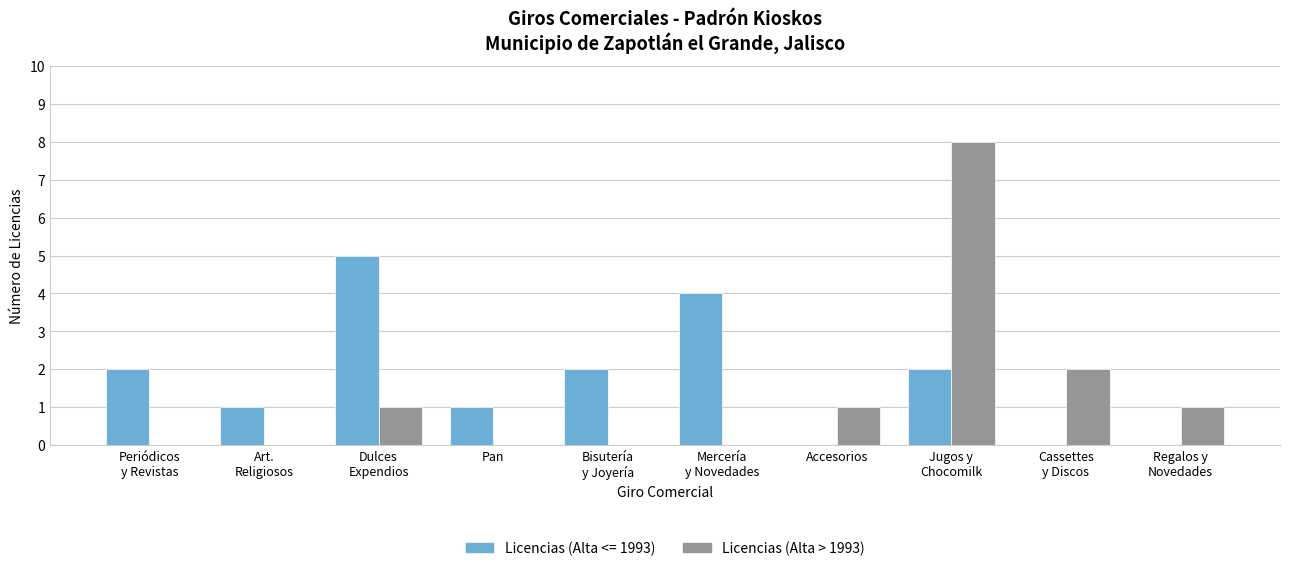

What is the maximum value shown in the chart?

8